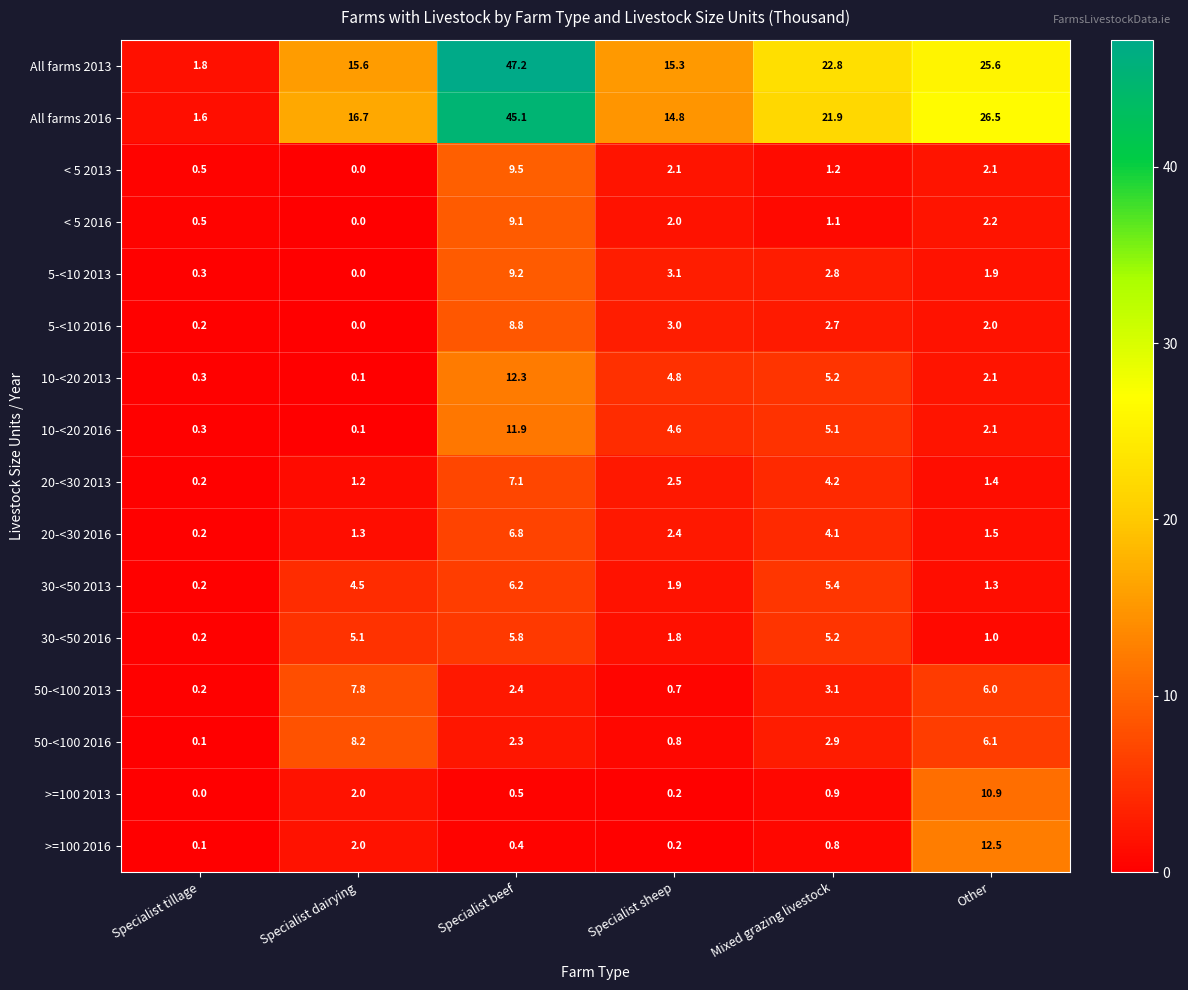

At which label does 10-<20 2016 first exceed 4?

Specialist beef